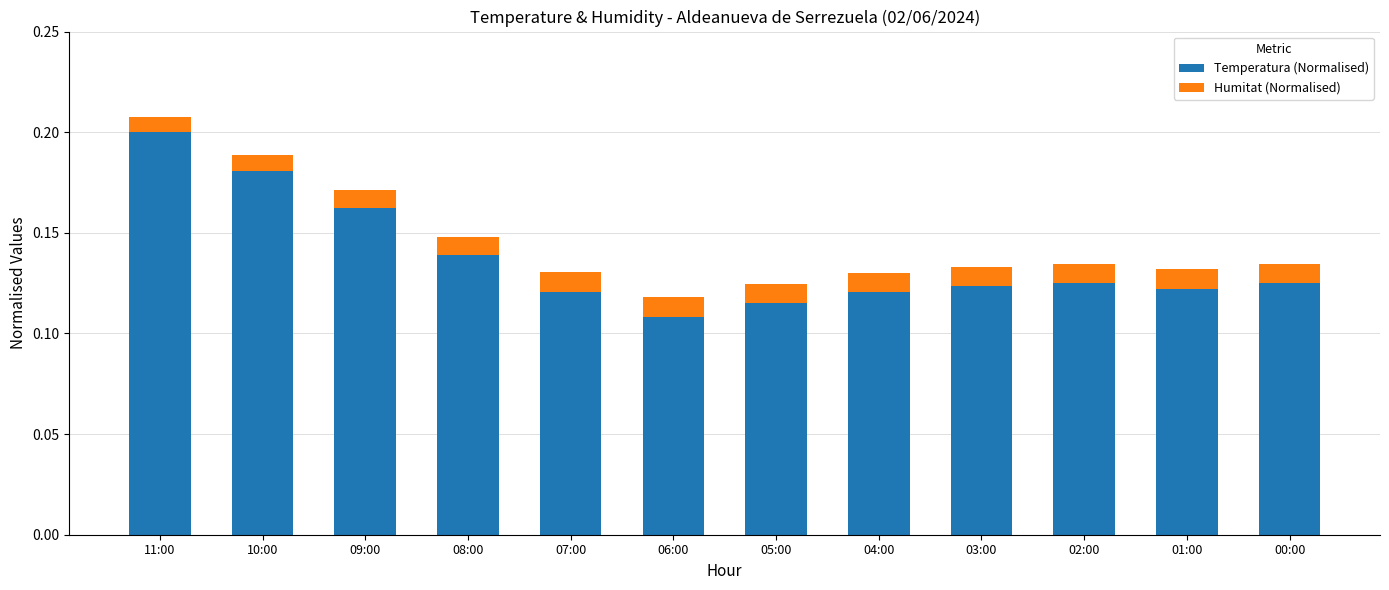

What is the sum of the Temperatura (Normalised) values at 09:00 and 11:00?

0.4